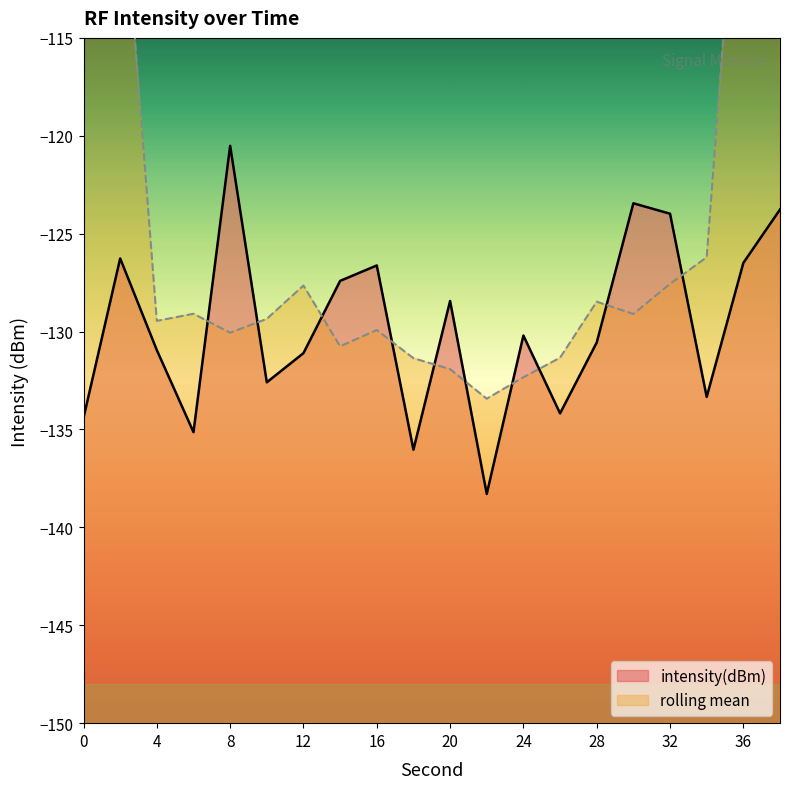

Does the chart have visible grid lines?

No